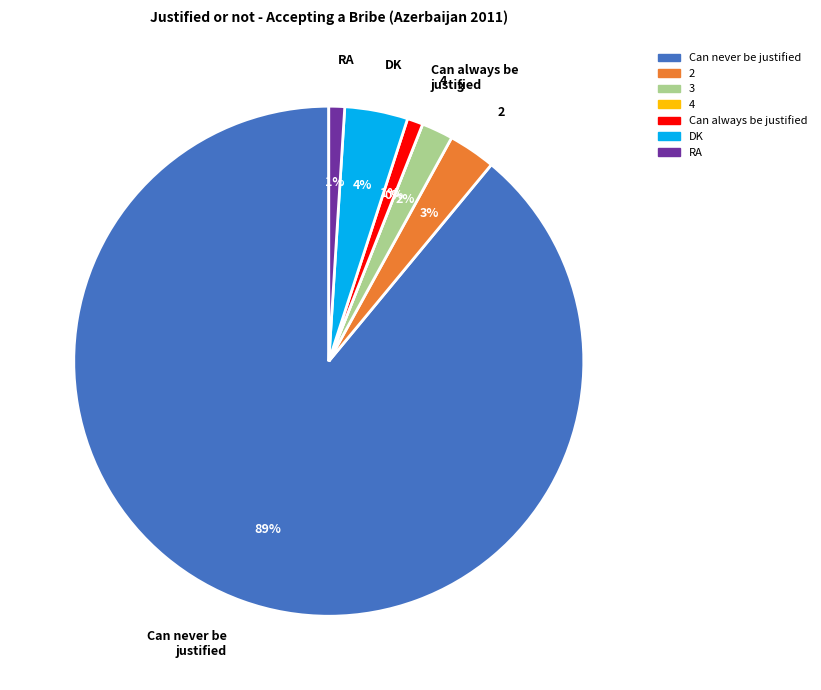

What percentage is the Can always be
justified slice, to the nearest percent?

1%